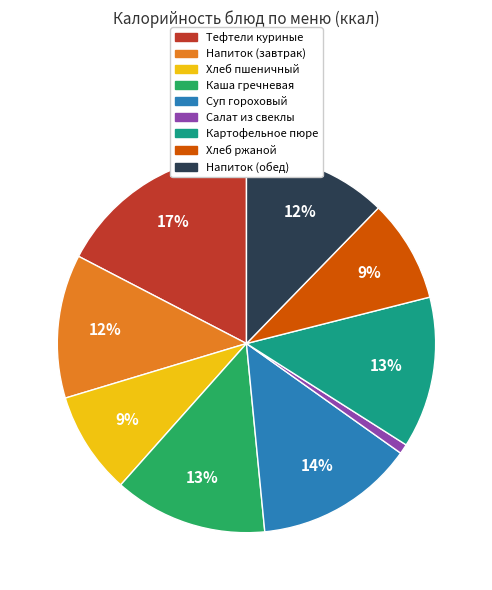

What percentage is the Суп гороховый slice, to the nearest percent?

14%